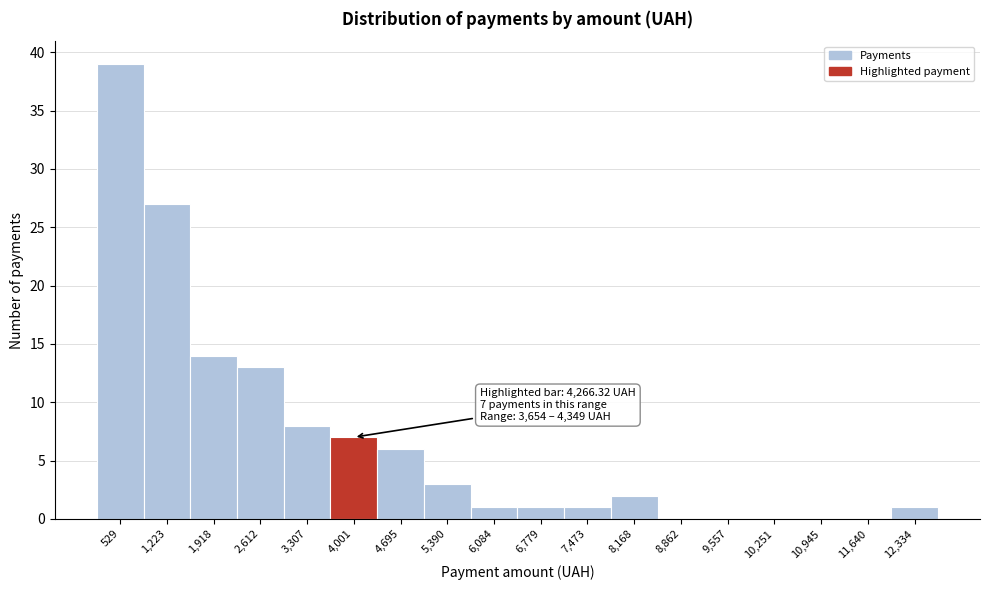

Over which range of the x-axis is the bar tallest?

200 to 900